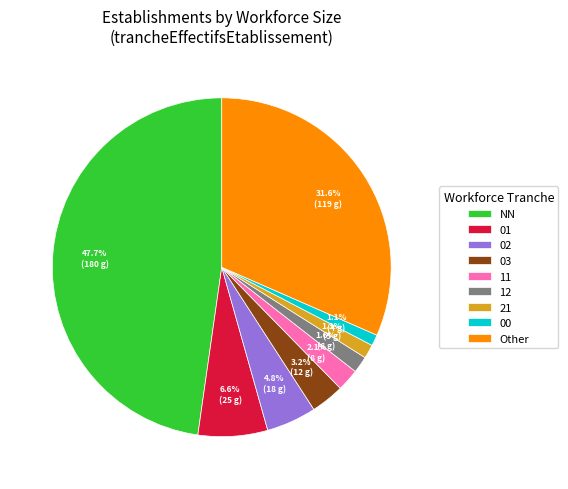

Count the number of slices in the pie.

9